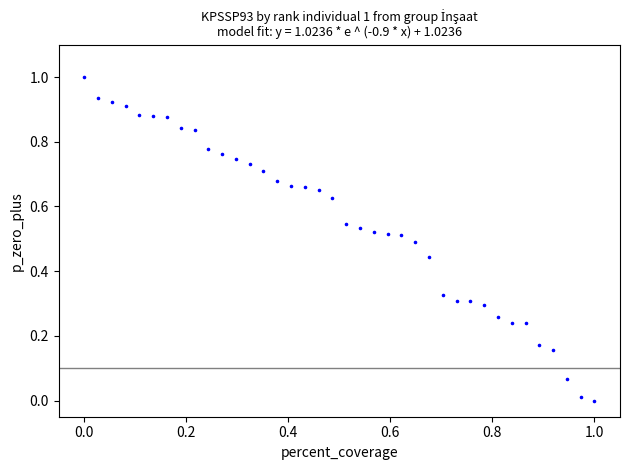

What is the range of X values (max minus min)?

1.0